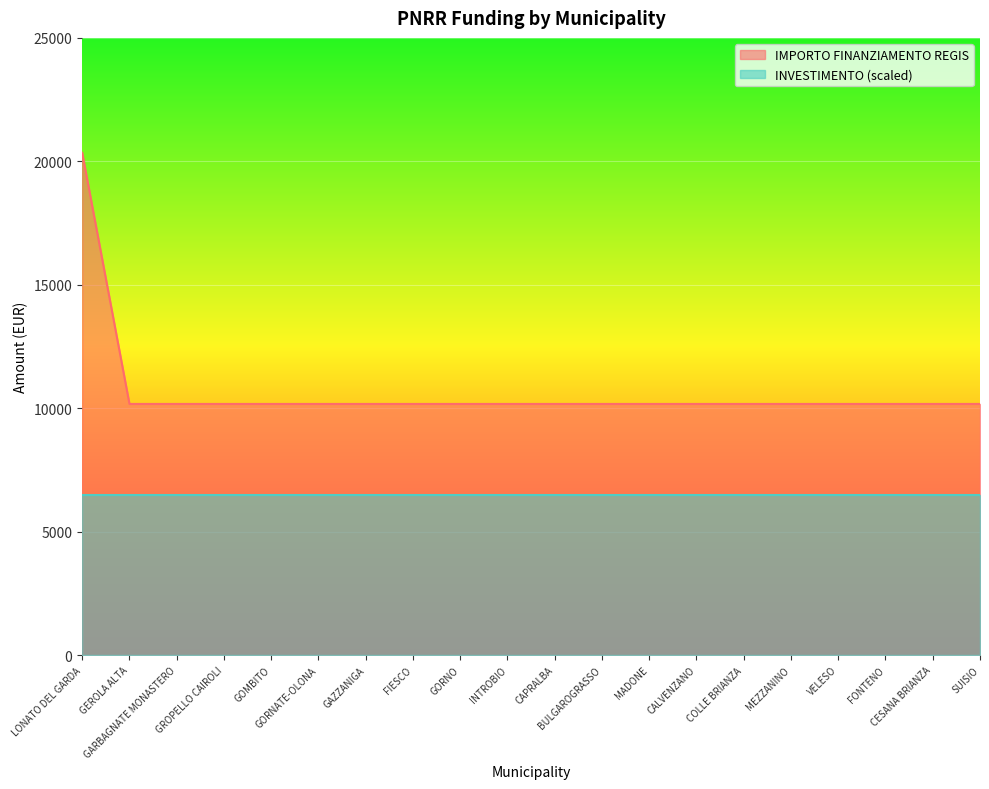

Reading right to left, transcribe all the data shown in this chart.

10172	10172	10172	10172	10172	10172	10172	10172	10172	10172	10172	10172	10172	10172	10172	10172	10172	10172	10172	20344